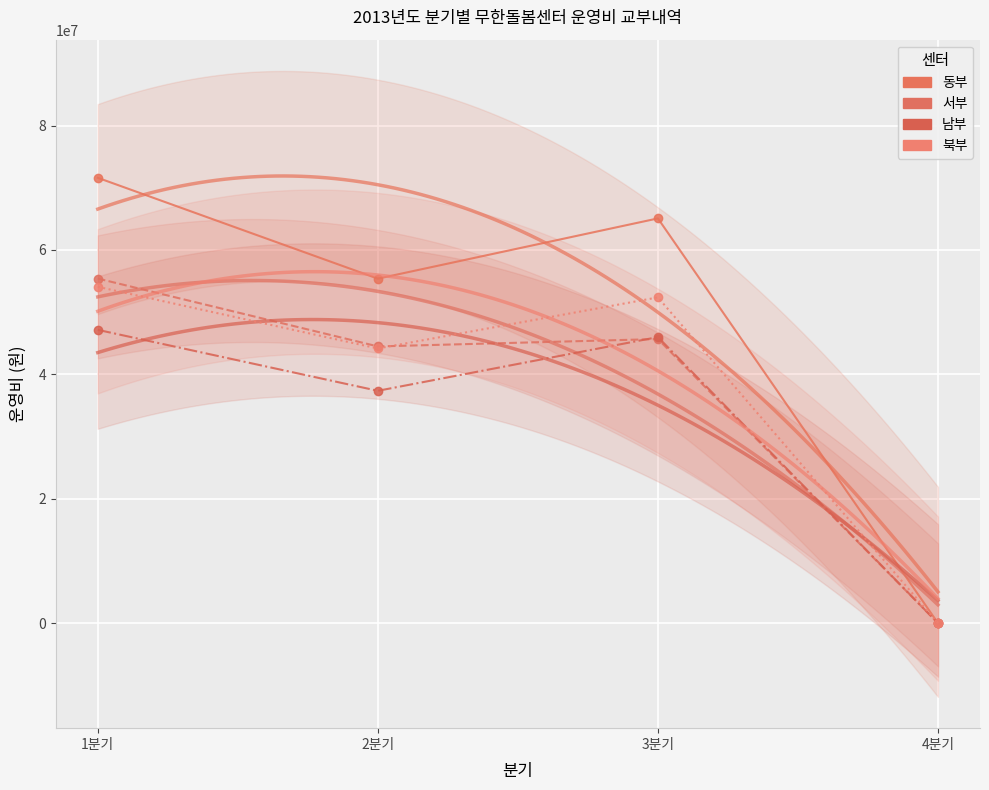

At which category does 북부 reach its first local valley?

2분기